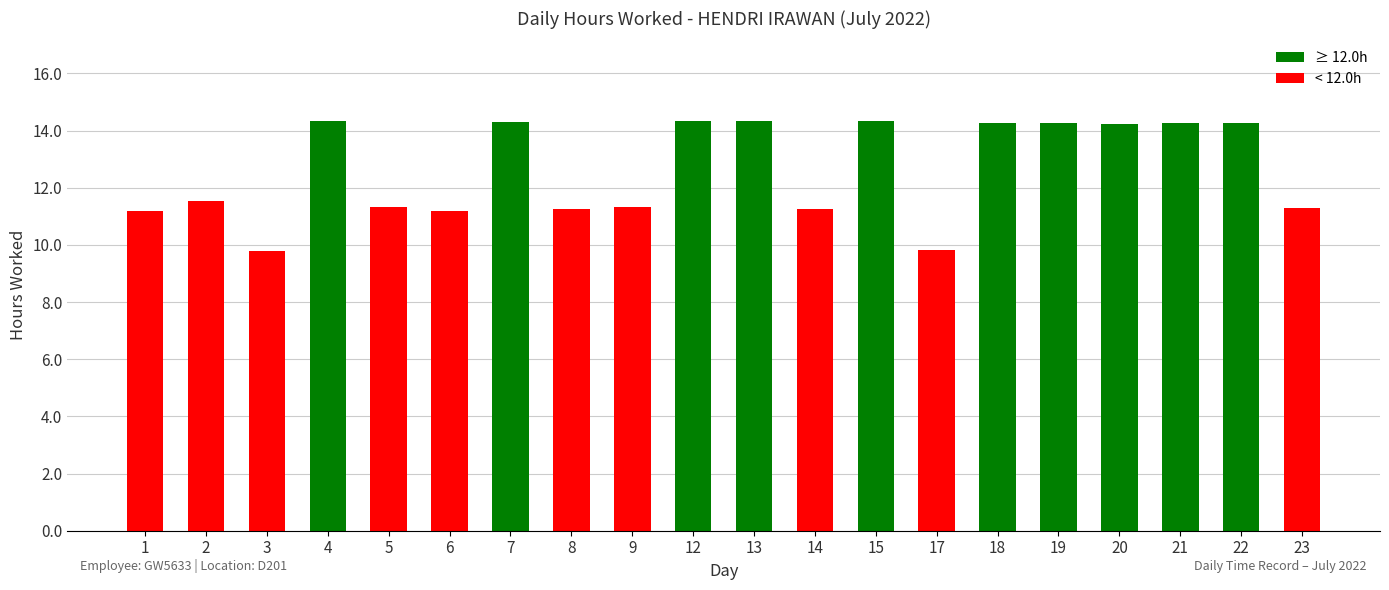

What is the difference between the maximum and minimum values?

4.6